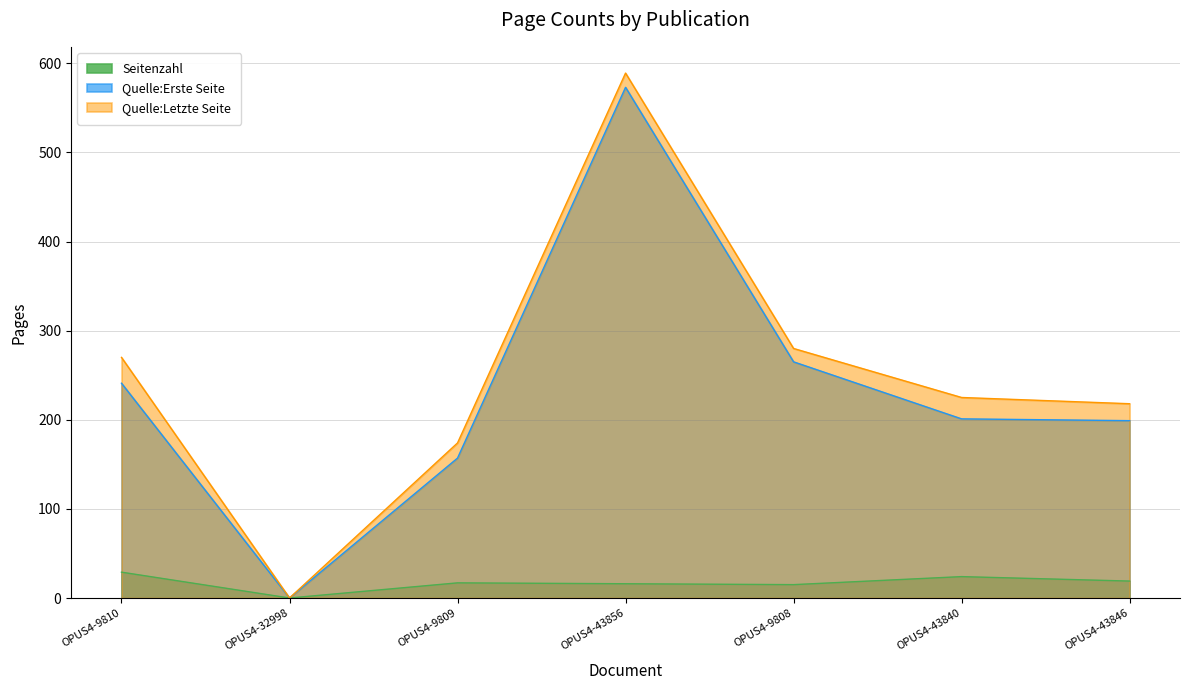

True or false: Quelle:Erste Seite and Seitenzahl intersect in this chart.

False